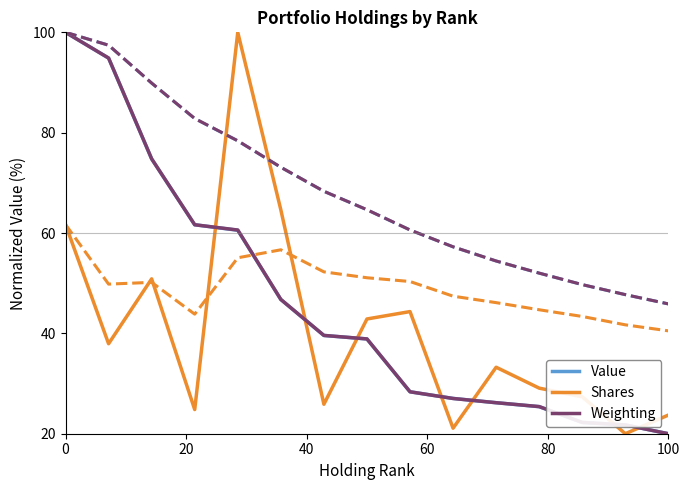

Does the chart display data point markers on the line(s)?

No